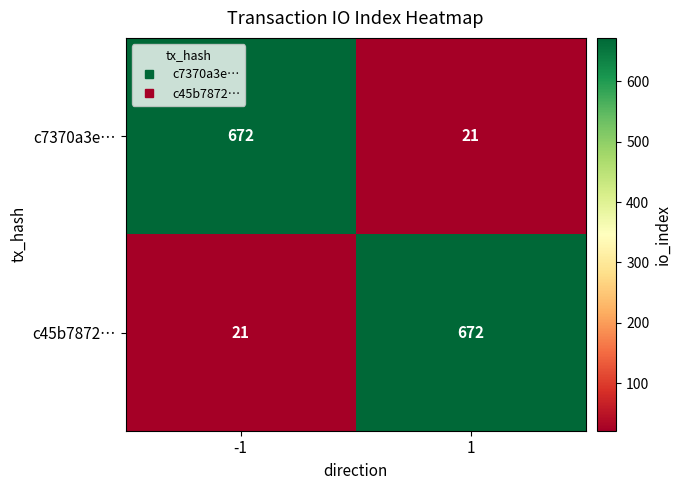

Reading right to left, transcribe all the data shown in this chart.

c7370a3e…: 21	672
c45b7872…: 672	21